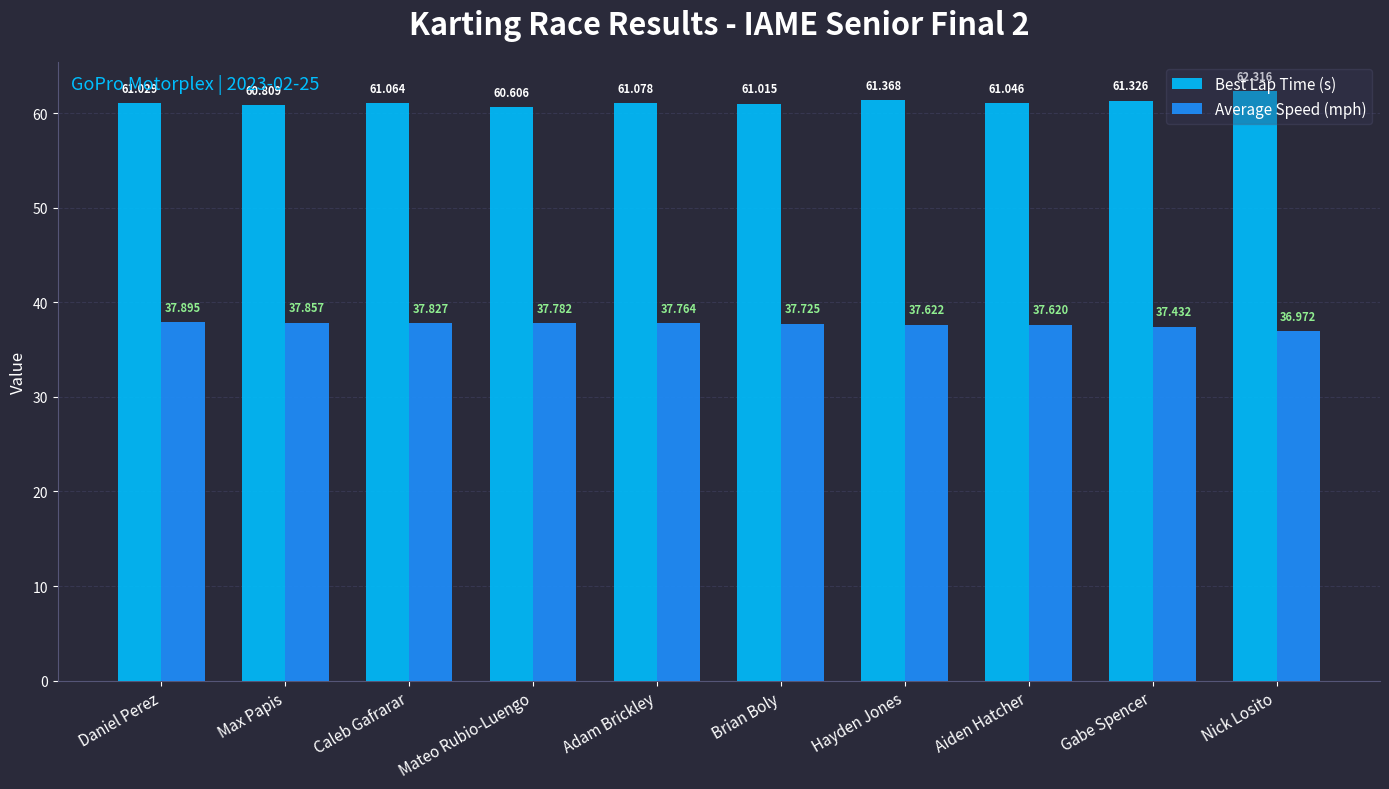

Which series has the largest total across all categories?

Best Lap Time (s)